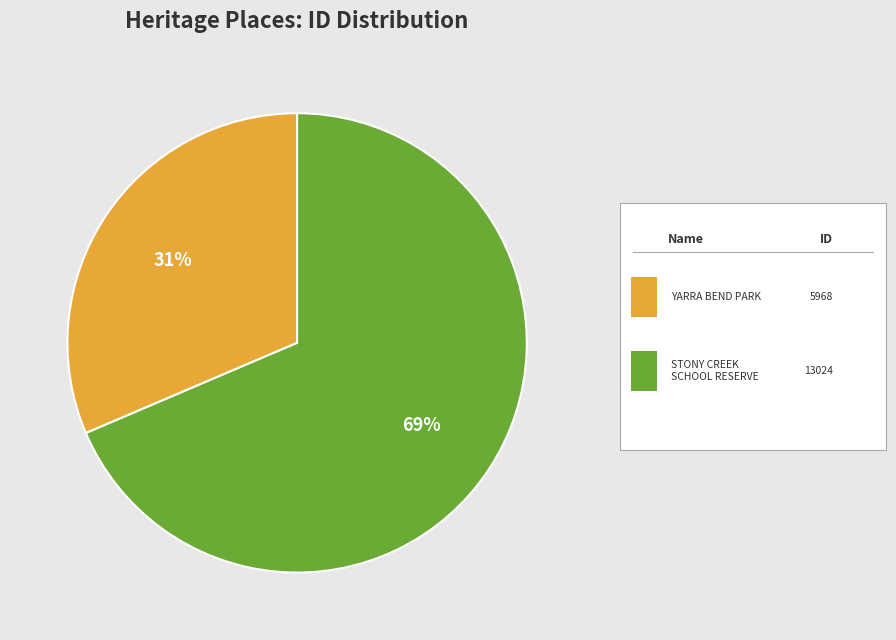

Does any single category account for the majority?

Yes